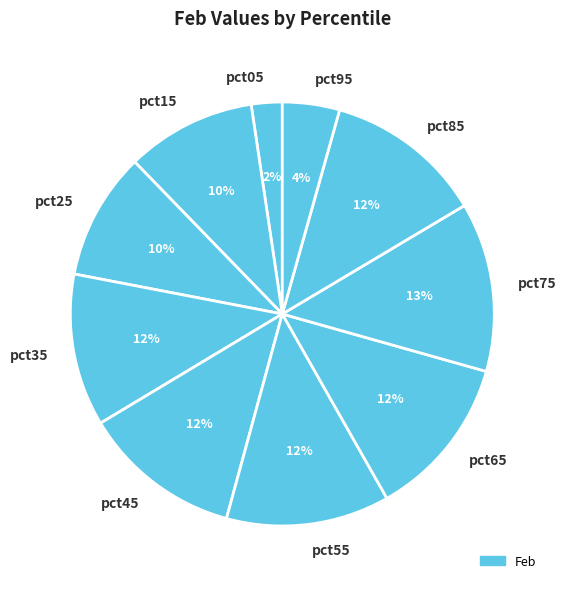

To the nearest percent, what portion does pct95 represent?

4%